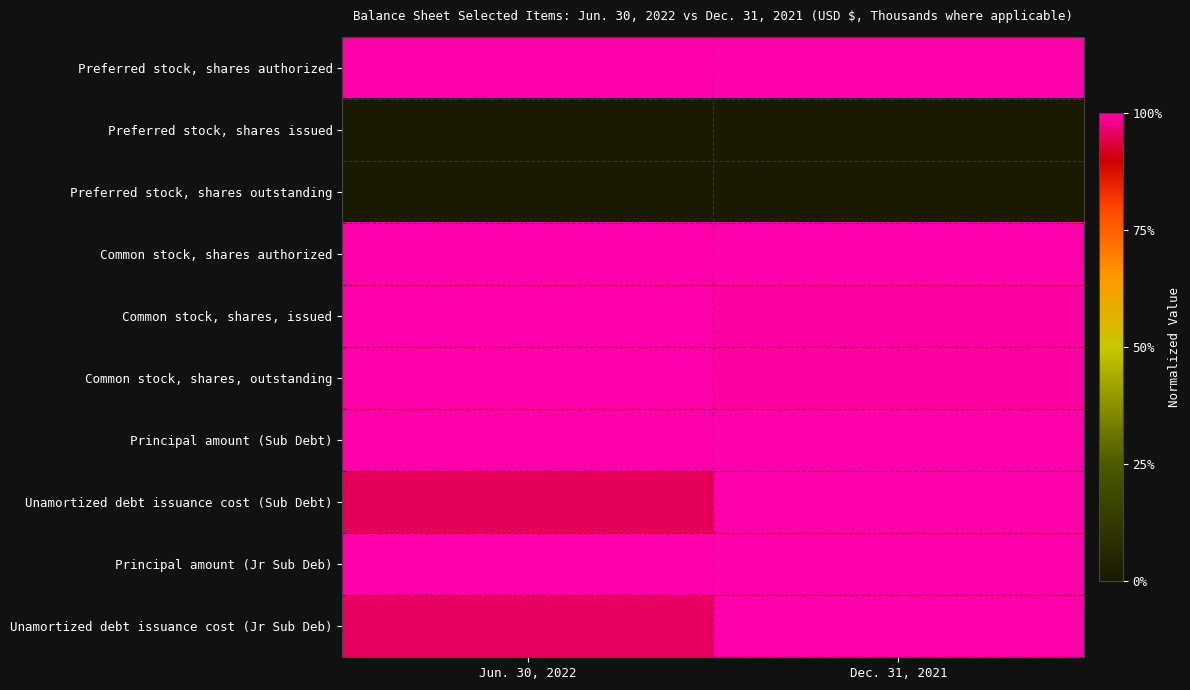

Reading left to right, what are all the values shown in this chart?

Preferred stock, shares authorized: Jun. 30, 2022=1.0	Dec. 31, 2021=1.0
Preferred stock, shares issued: Jun. 30, 2022=0.0	Dec. 31, 2021=0.0
Preferred stock, shares outstanding: Jun. 30, 2022=0.0	Dec. 31, 2021=0.0
Common stock, shares authorized: Jun. 30, 2022=1.0	Dec. 31, 2021=1.0
Common stock, shares, issued: Jun. 30, 2022=1.0	Dec. 31, 2021=1.0
Common stock, shares, outstanding: Jun. 30, 2022=1.0	Dec. 31, 2021=1.0
Principal amount (Sub Debt): Jun. 30, 2022=1.0	Dec. 31, 2021=1.0
Unamortized debt issuance cost (Sub Debt): Jun. 30, 2022=0.9	Dec. 31, 2021=1.0
Principal amount (Jr Sub Deb): Jun. 30, 2022=1.0	Dec. 31, 2021=1.0
Unamortized debt issuance cost (Jr Sub Deb): Jun. 30, 2022=1.0	Dec. 31, 2021=1.0